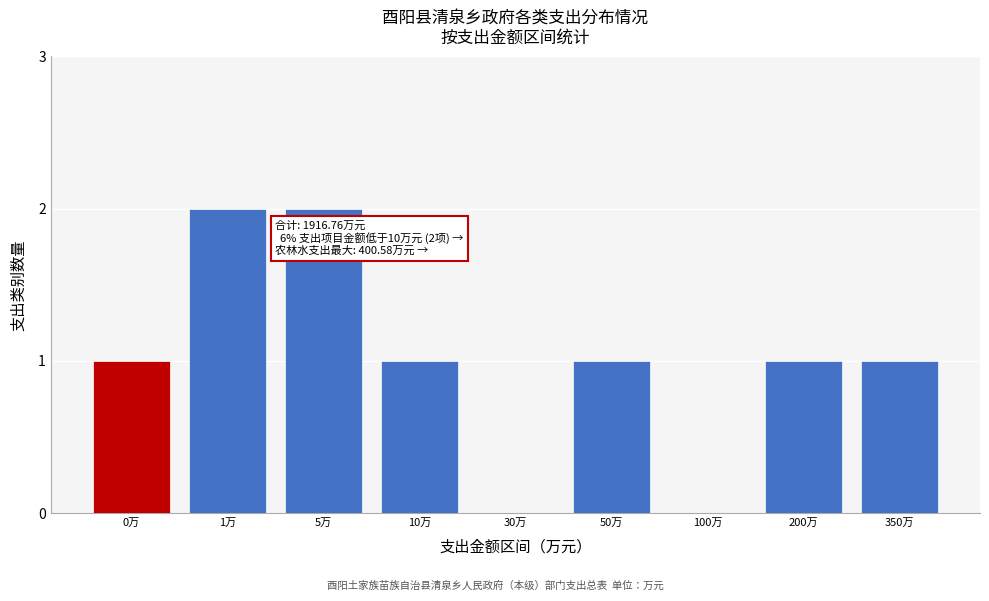

Reading left to right, list all the values displayed in this chart.

0万=1	1万=2	5万=2	10万=1	30万=0	50万=1	100万=0	200万=1	350万=1